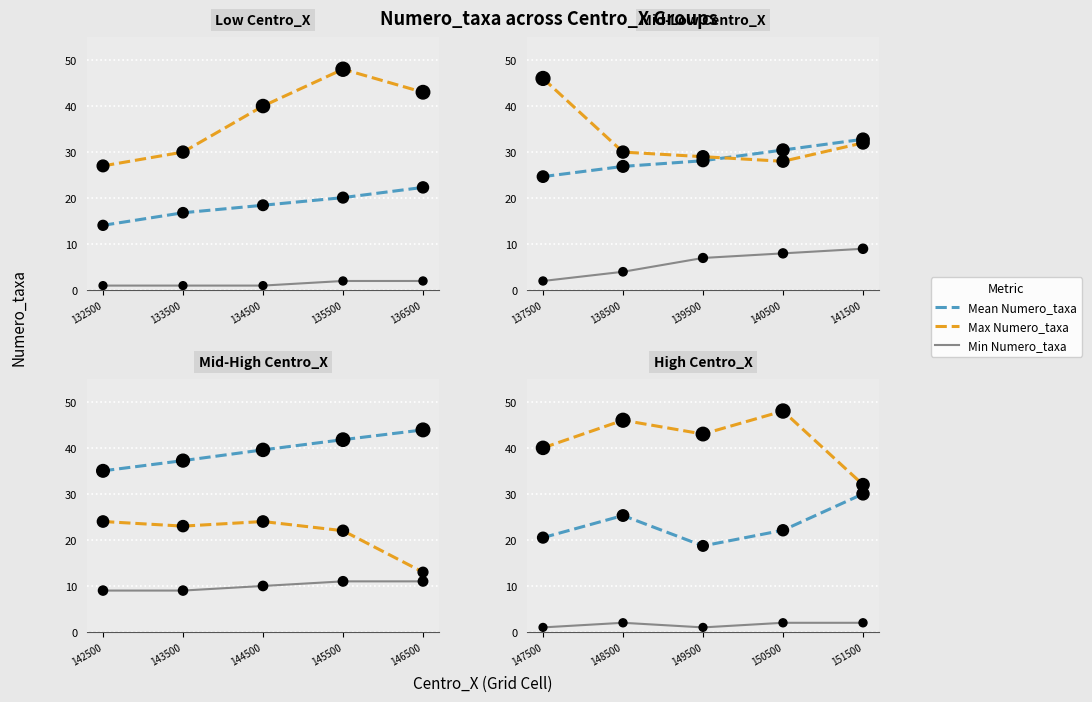

Which series contains the highest Y value?

Max Numero_taxa